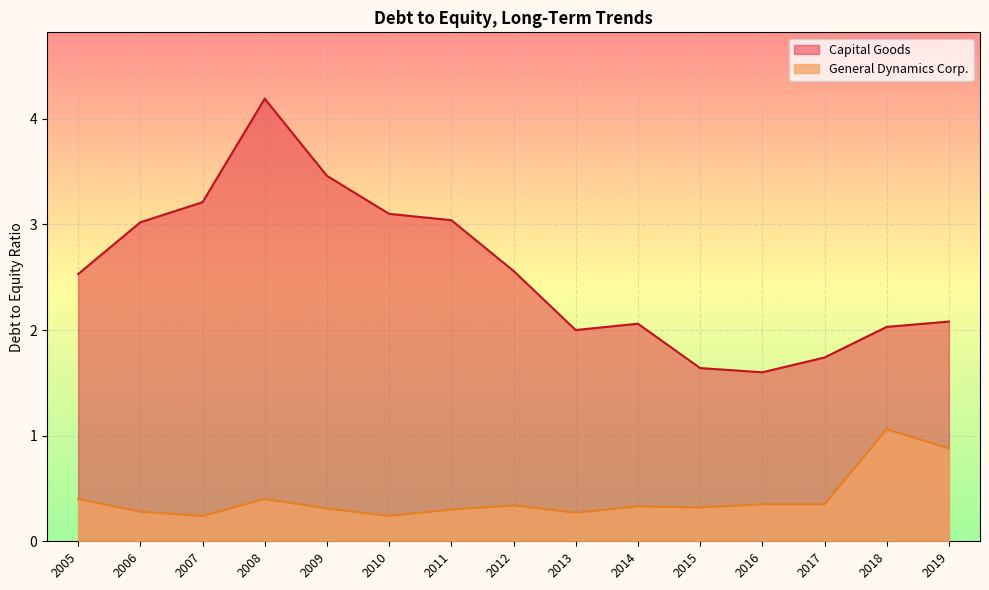

What is the highest value of the Capital Goods series?

4.2